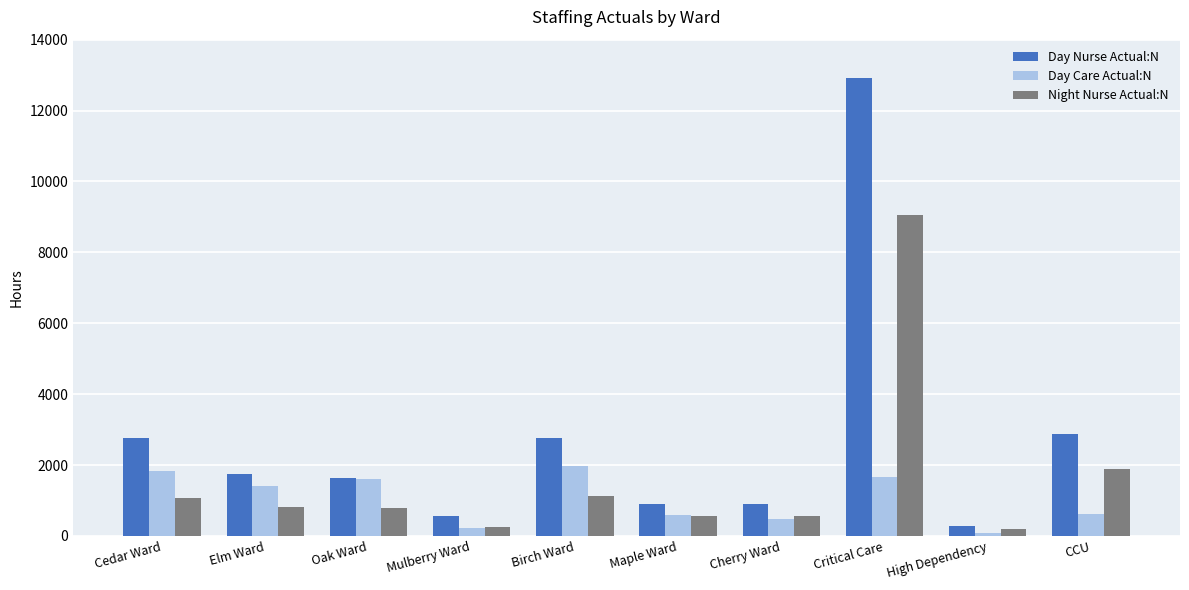

Does the chart contain any negative values?

No